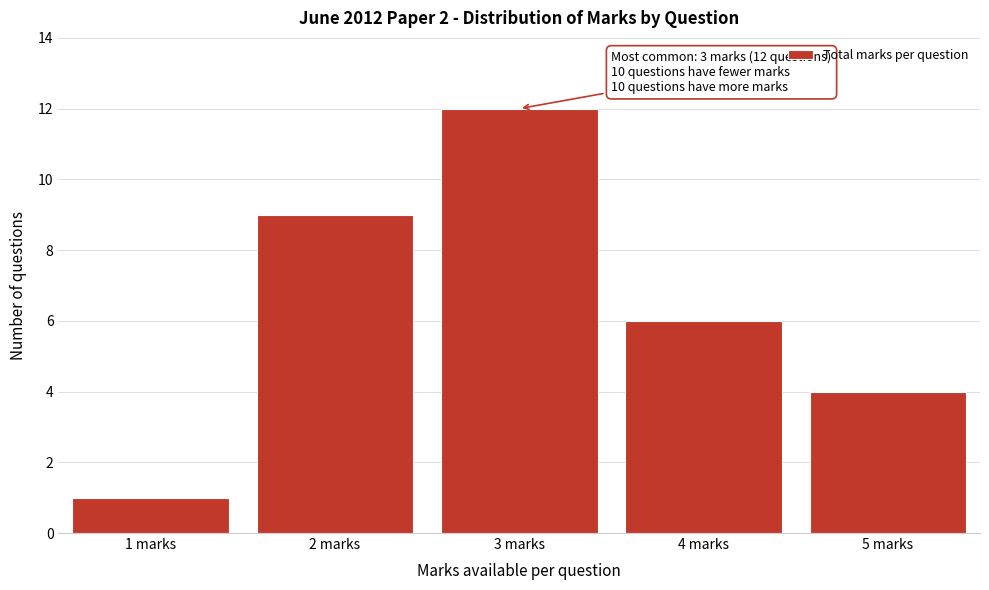

Reading left to right, what are all the values shown in this chart?

1	9	12	6	4